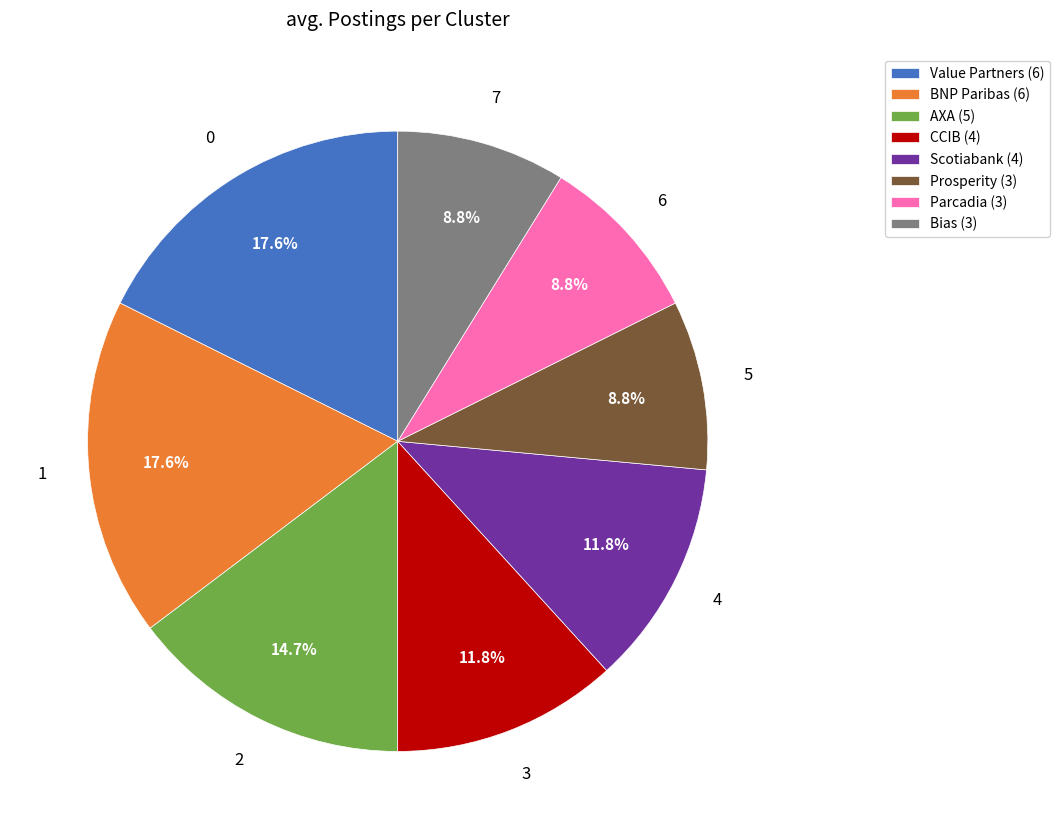

Approximately how many times larger is the value at Bias (3) compared to BNP Paribas (6)?

0.5